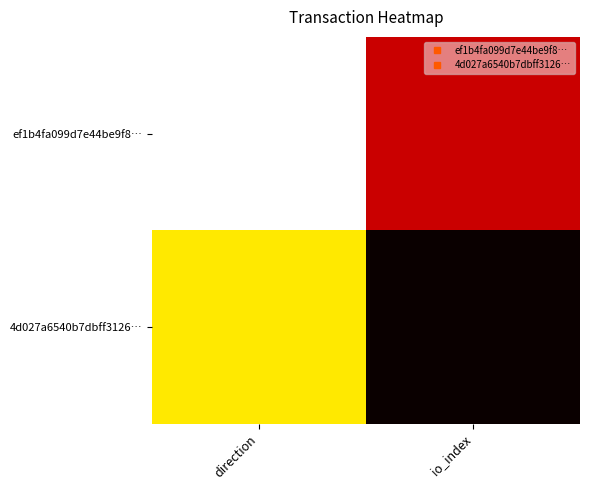

Which series has the largest total across all categories?

4d027a6540b7dbff3126…